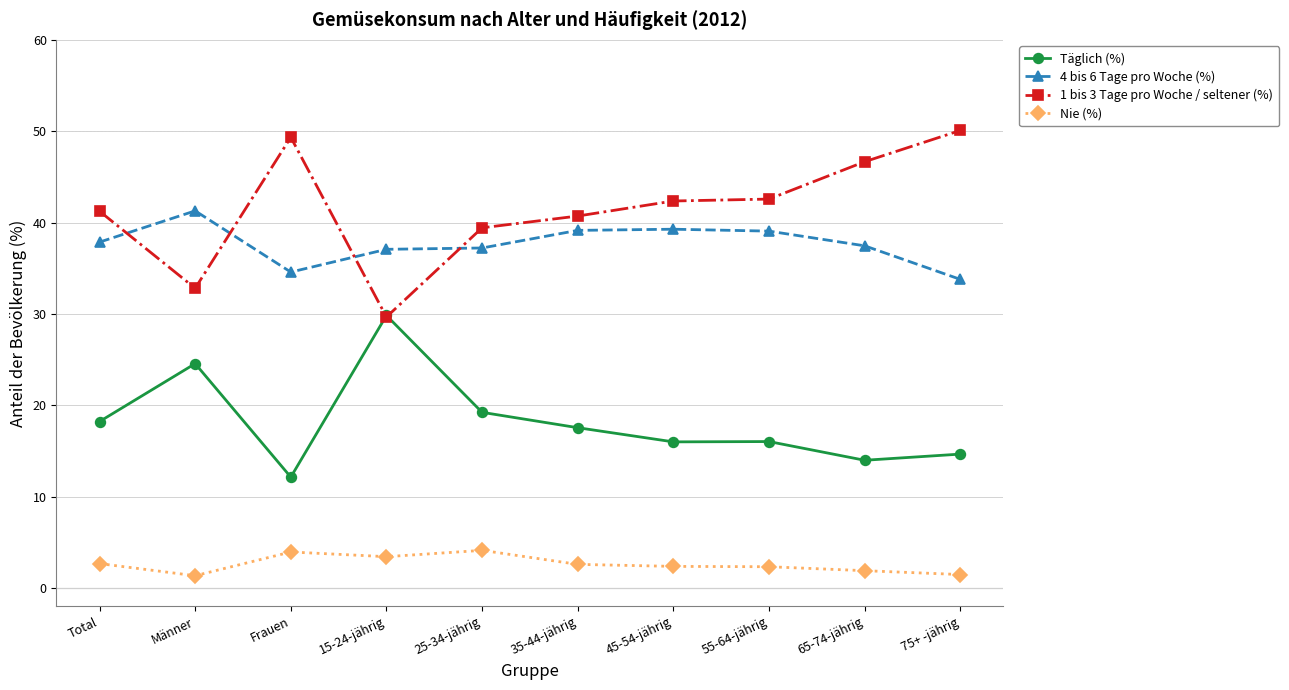

What is the spread (max minus min) of values at 35-44-jährig?

38.1